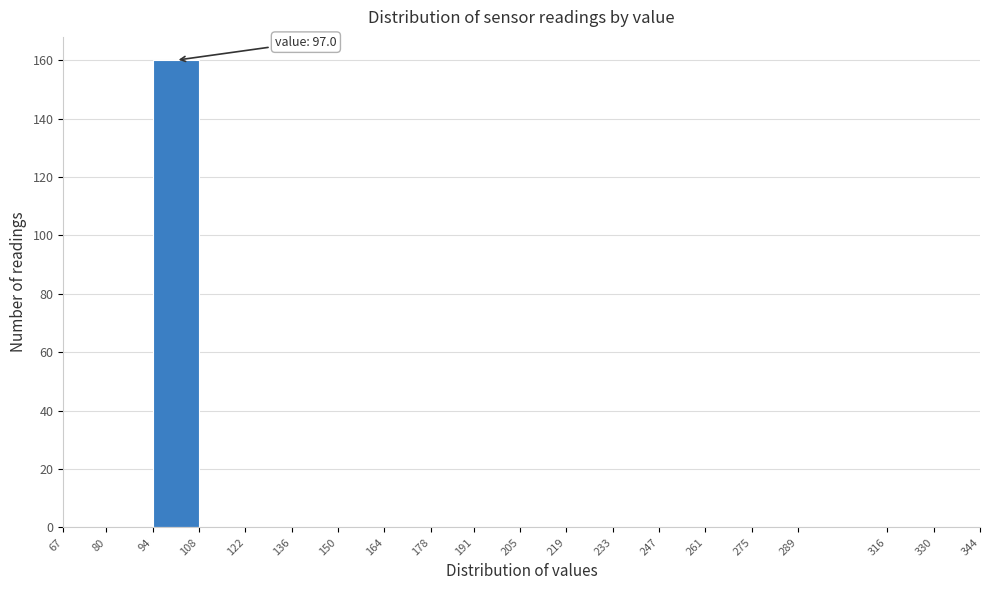

Over which range of the x-axis is the bar tallest?

94 to 108